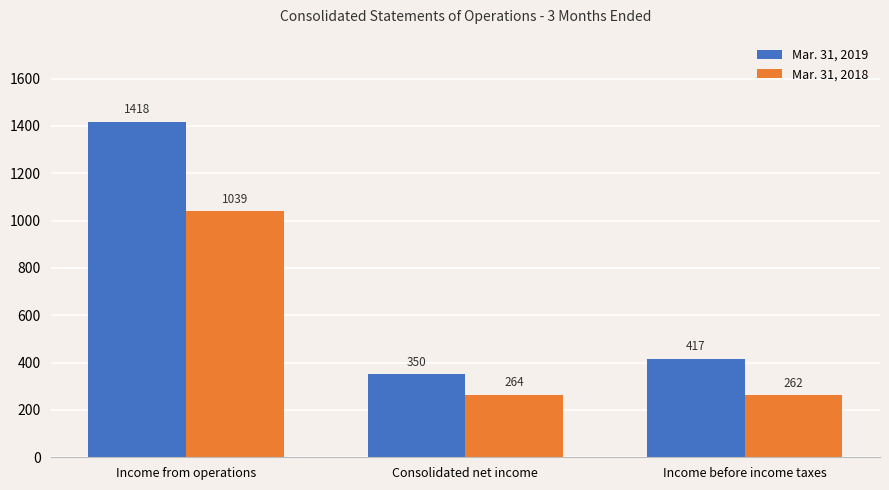

What is the spread (max minus min) of values at Consolidated net income?

86